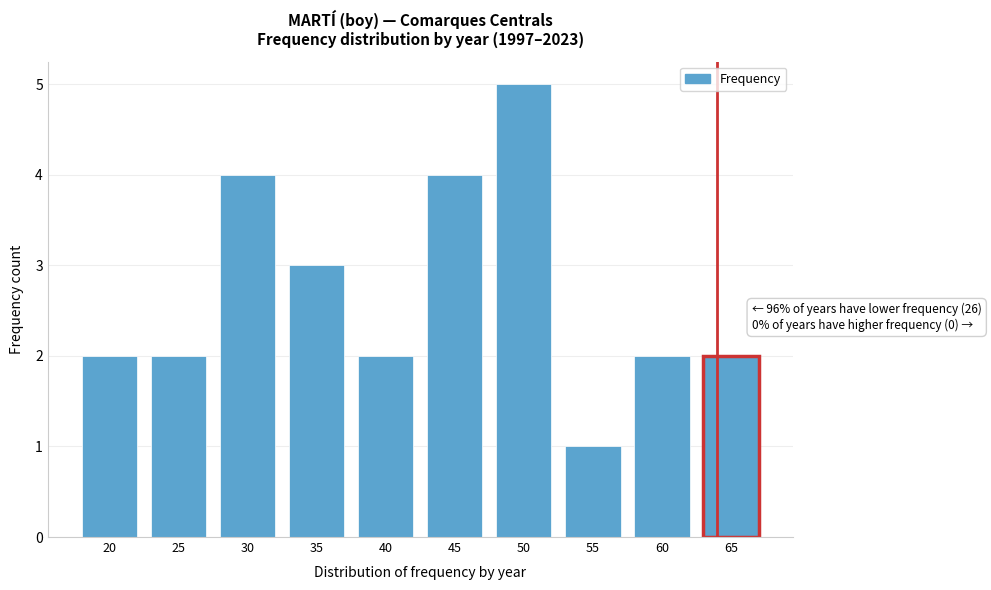

Reading right to left, transcribe all the data shown in this chart.

65=2	60=2	55=1	50=5	45=4	40=2	35=3	30=4	25=2	20=2